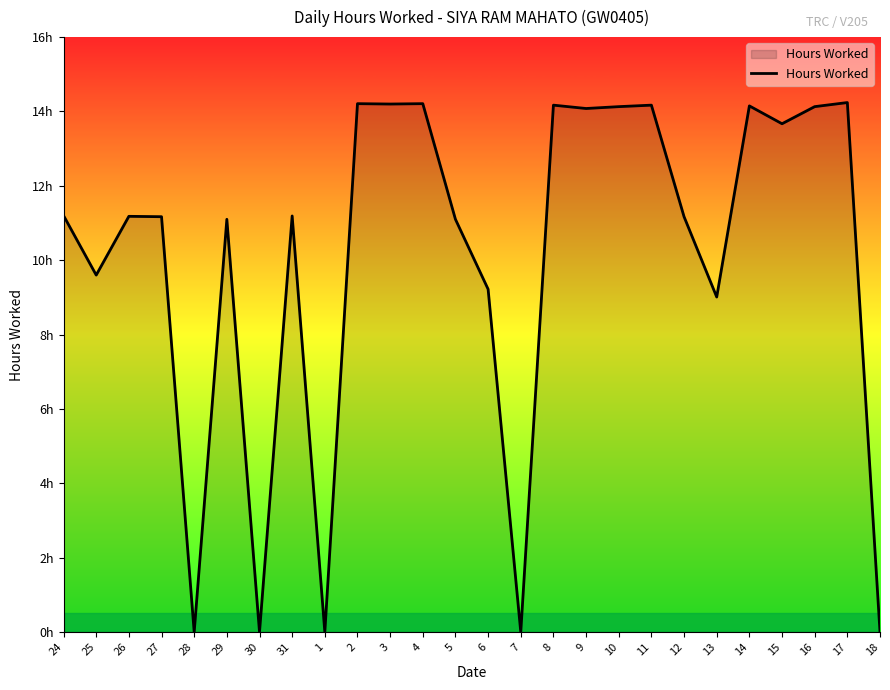

Does the chart have visible grid lines?

No